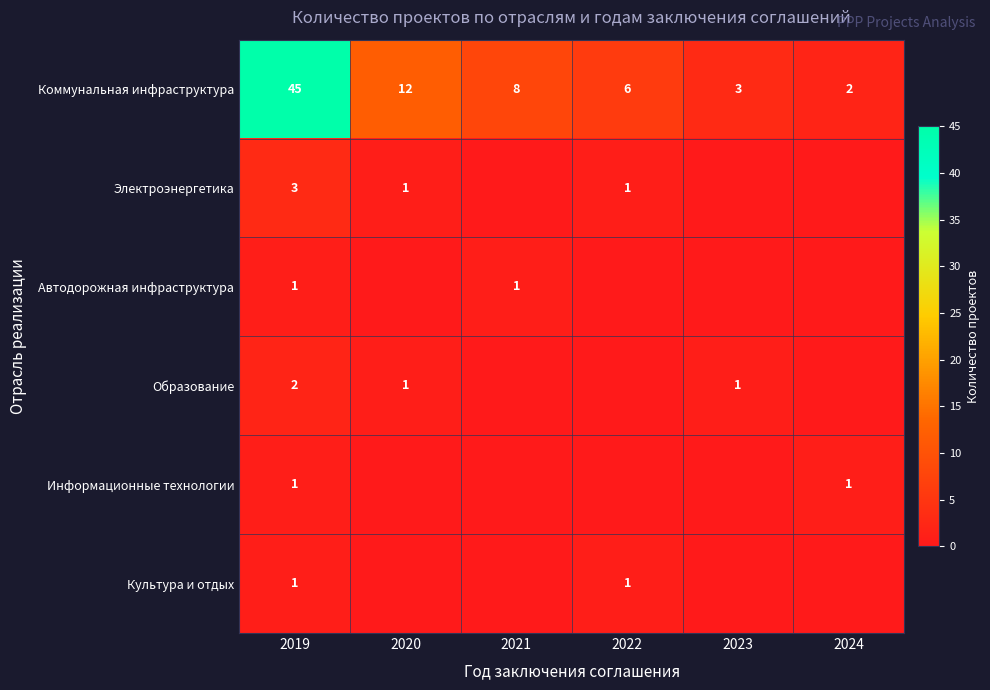

What is the difference between the Коммунальная инфраструктура values at 2019 and 2020?

33